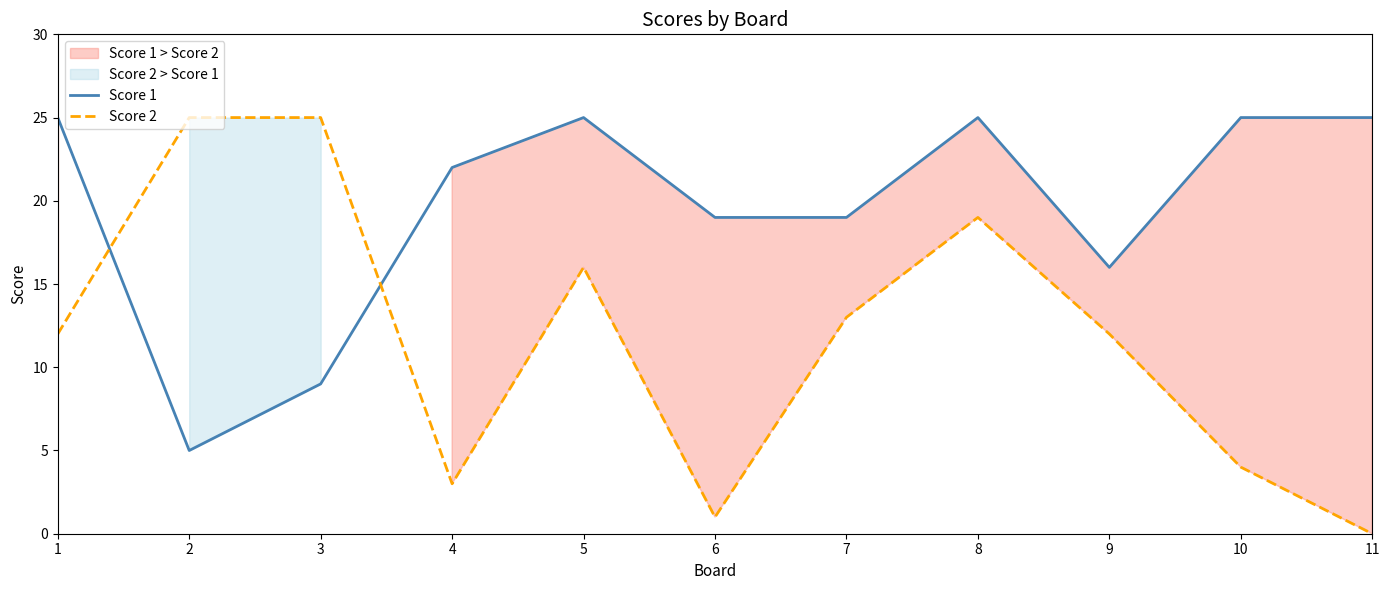

True or false: Score 2 has more than 0 points higher than both neighbors.

True